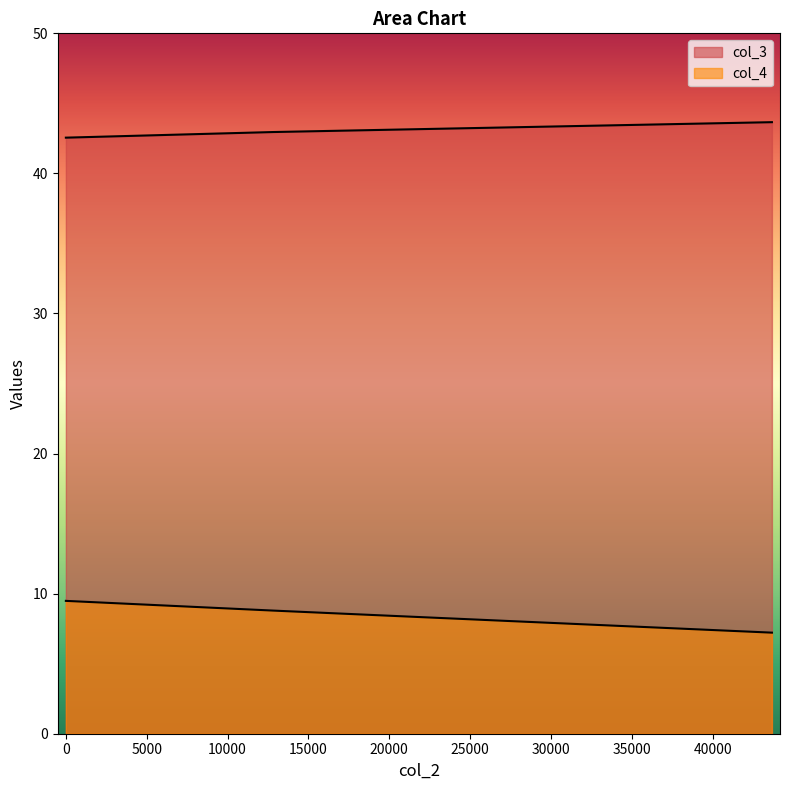

How many lines are shown in the chart?

2